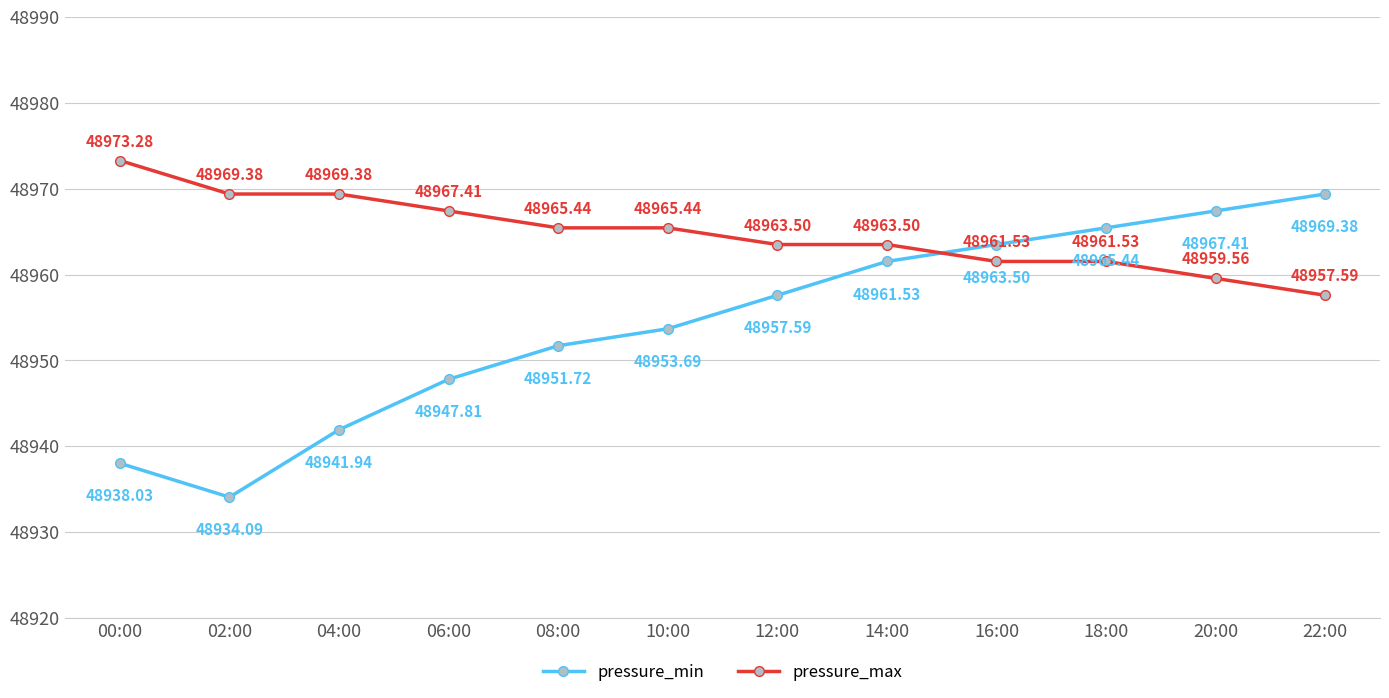

Is it true that pressure_max equals 48961.5 at 16:00?

True